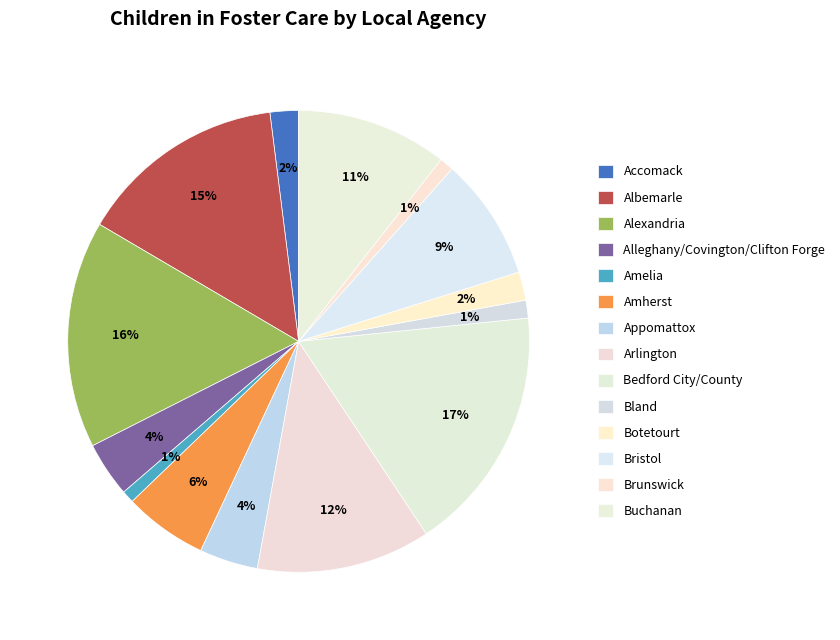

What percentage is NOT represented by Amherst?

94.2%